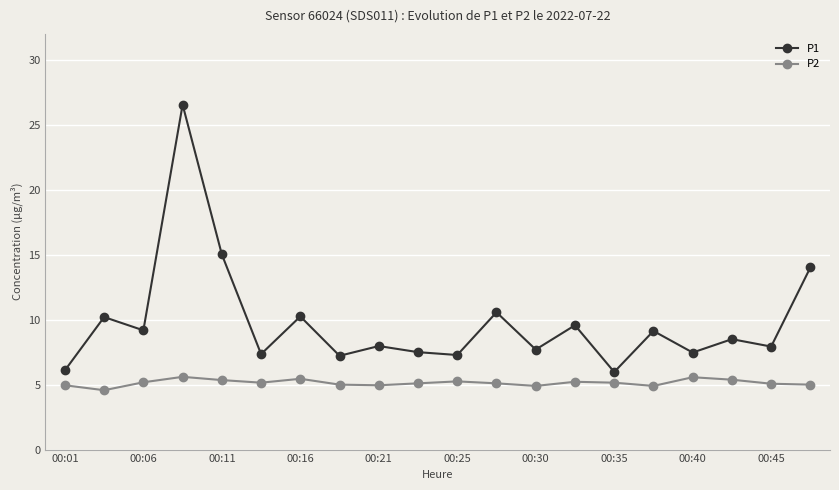

What is the lowest value of the P1 series?

6.0